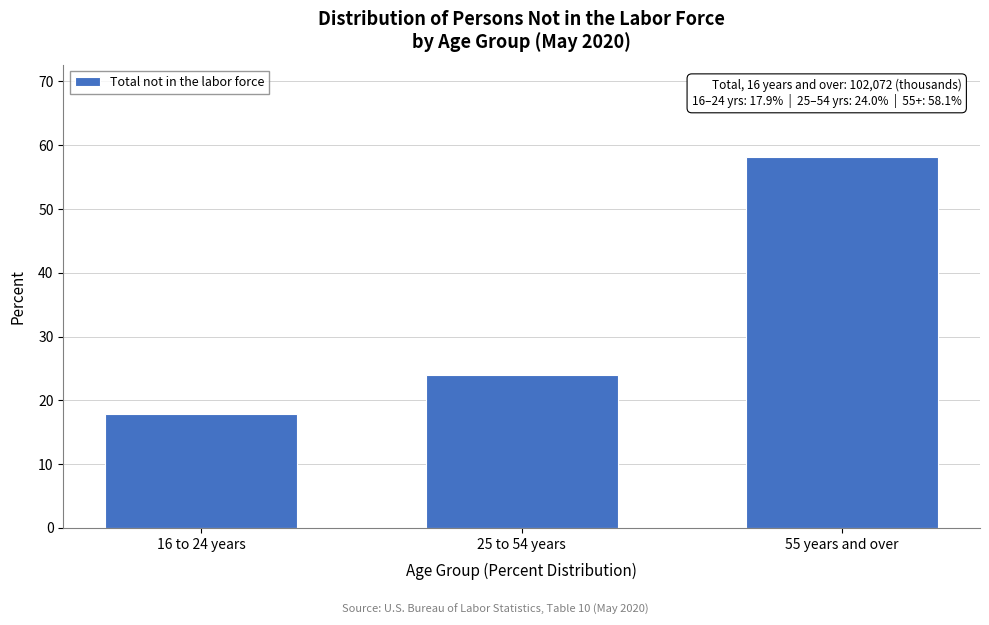

Reading left to right, transcribe all the data shown in this chart.

16 to 24 years=17.9	25 to 54 years=24.0	55 years and over=58.1